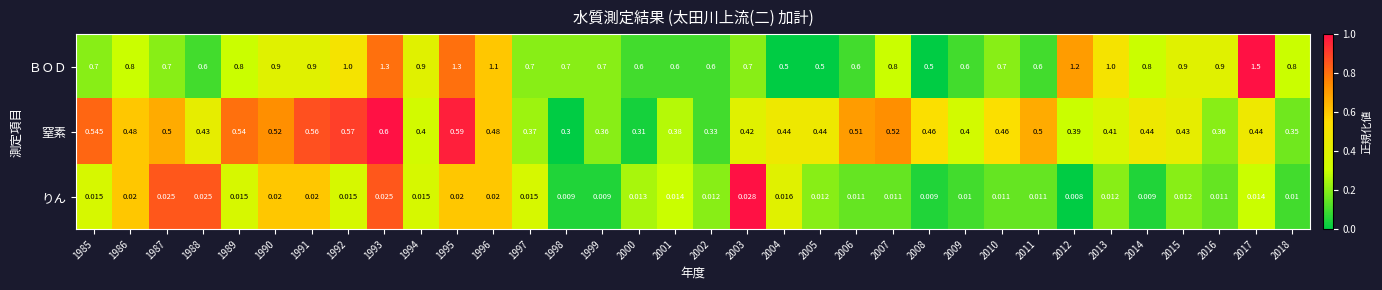

Which series changed the most between 2005 and 2017?

ＢＯＤ